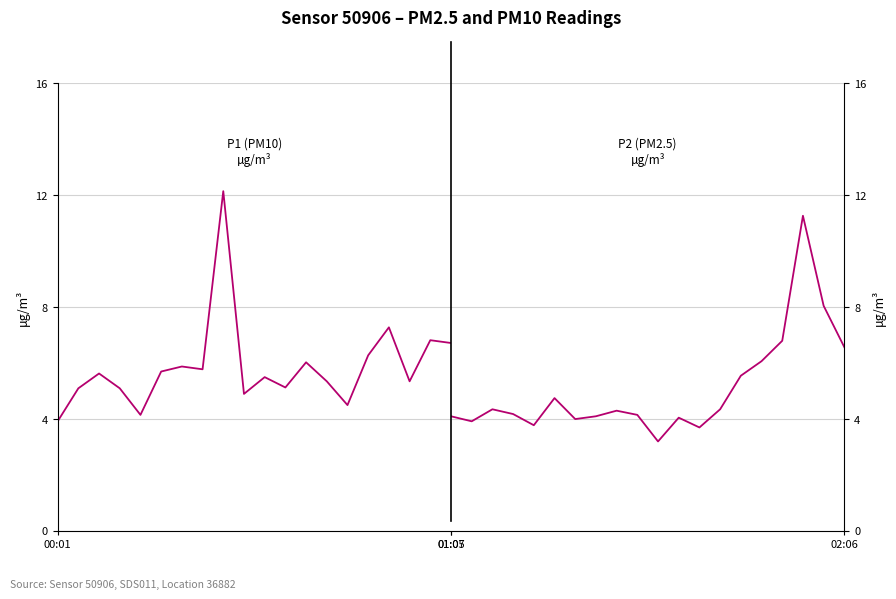

At which category is the sum across all series the highest?

17